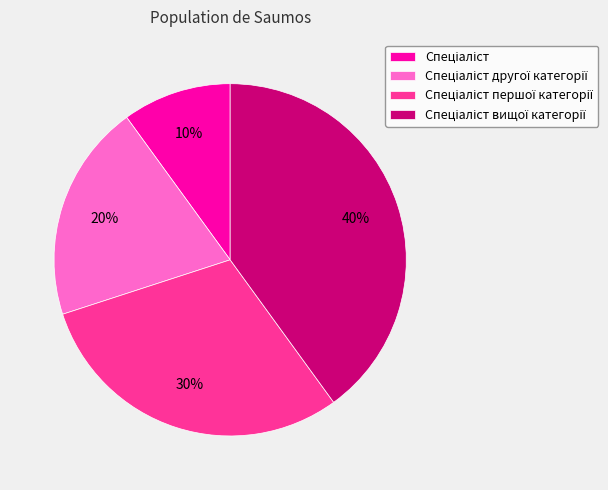

Is there a majority slice in this chart?

No